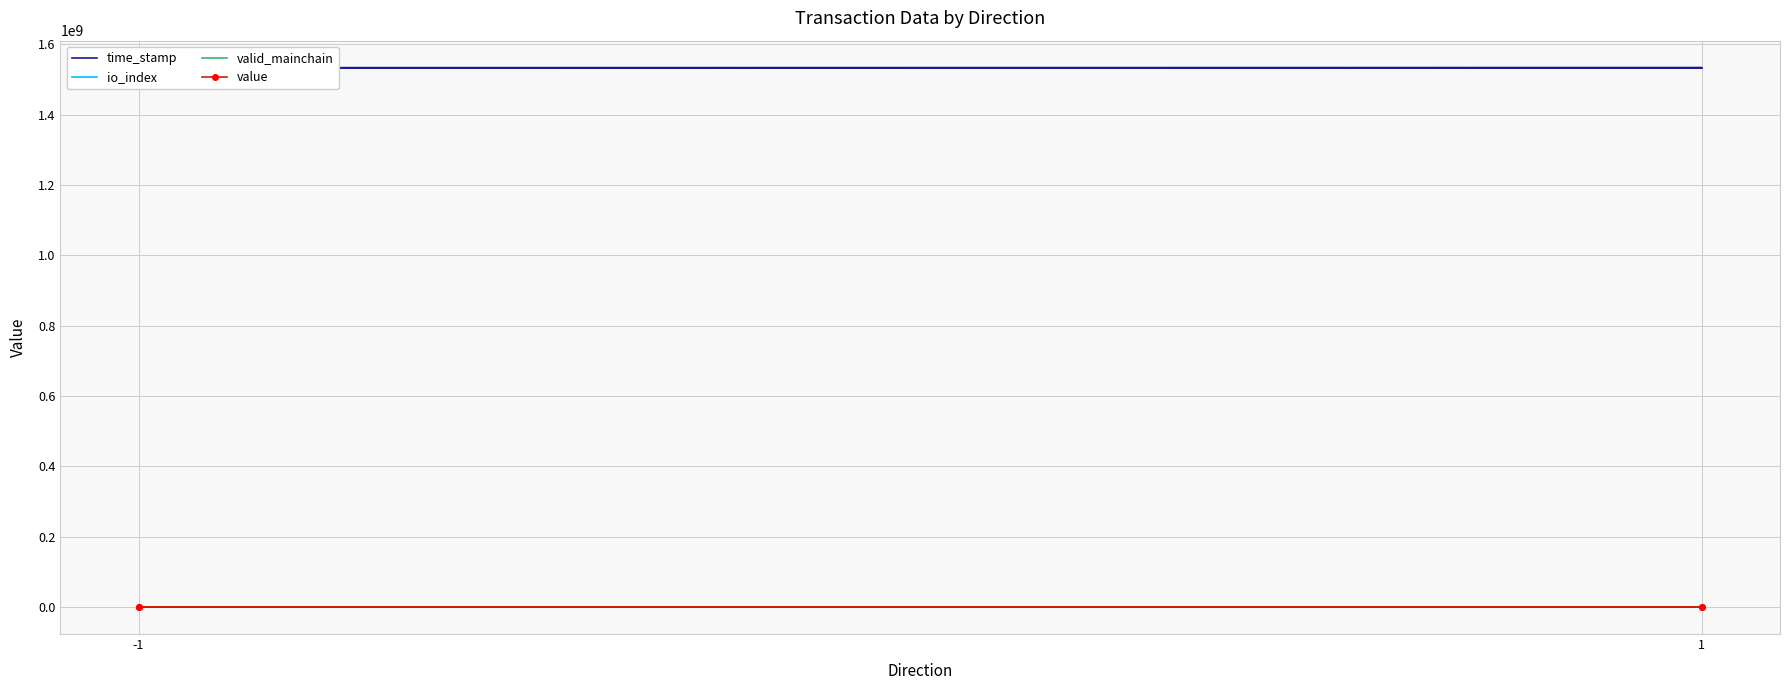

True or false: io_index and value cross at least once.

False